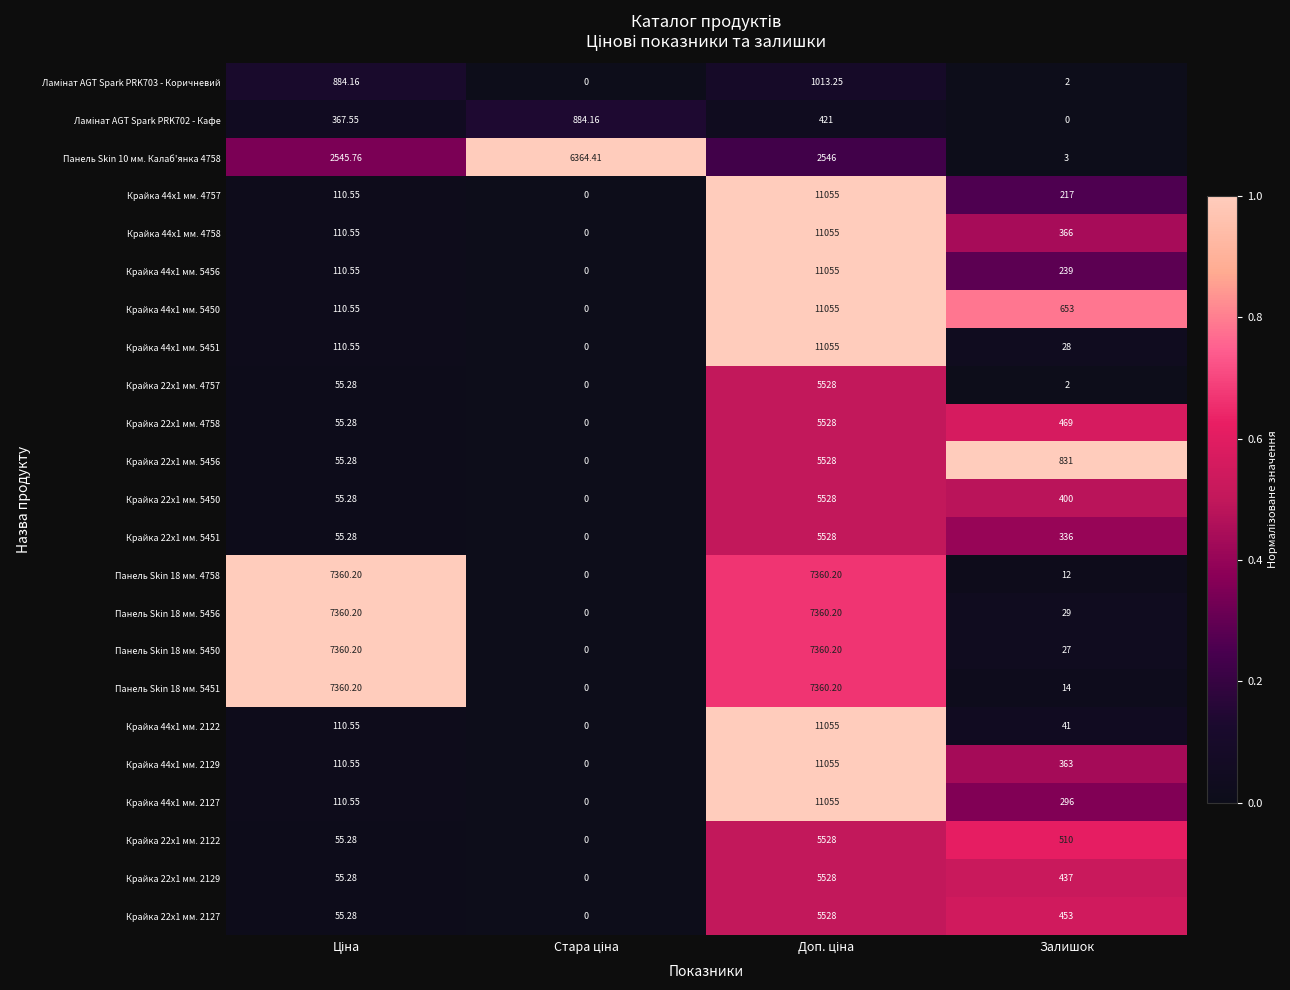

At which label is Панель Skin 18 мм. 4758 closest to 3680?

Залишок